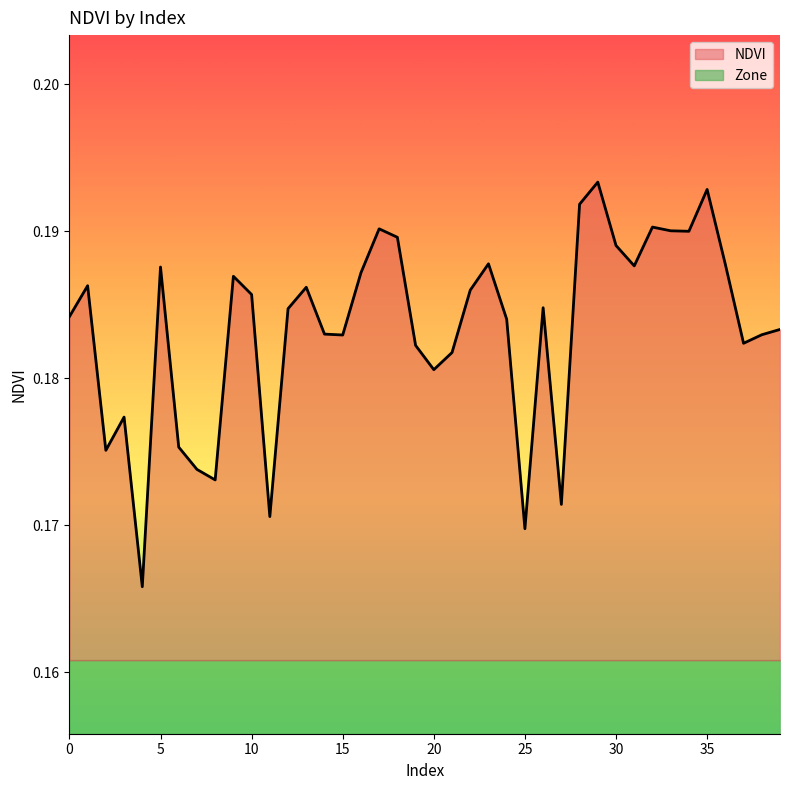

What is the maximum value shown in the chart?

0.2